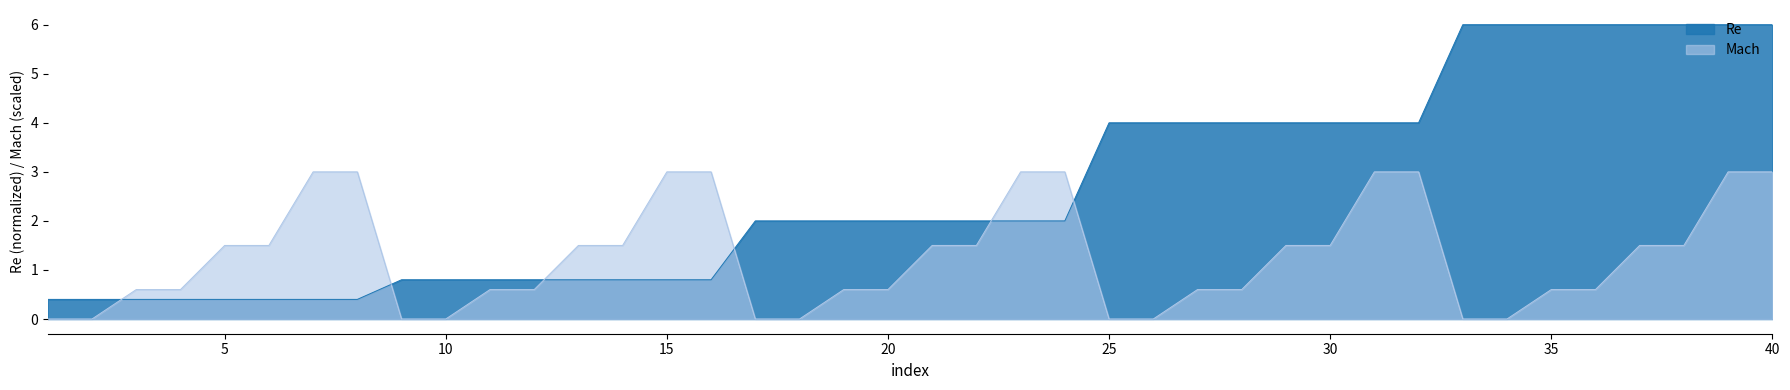

What is the difference between the maximum and minimum values in the Re series?

5.6